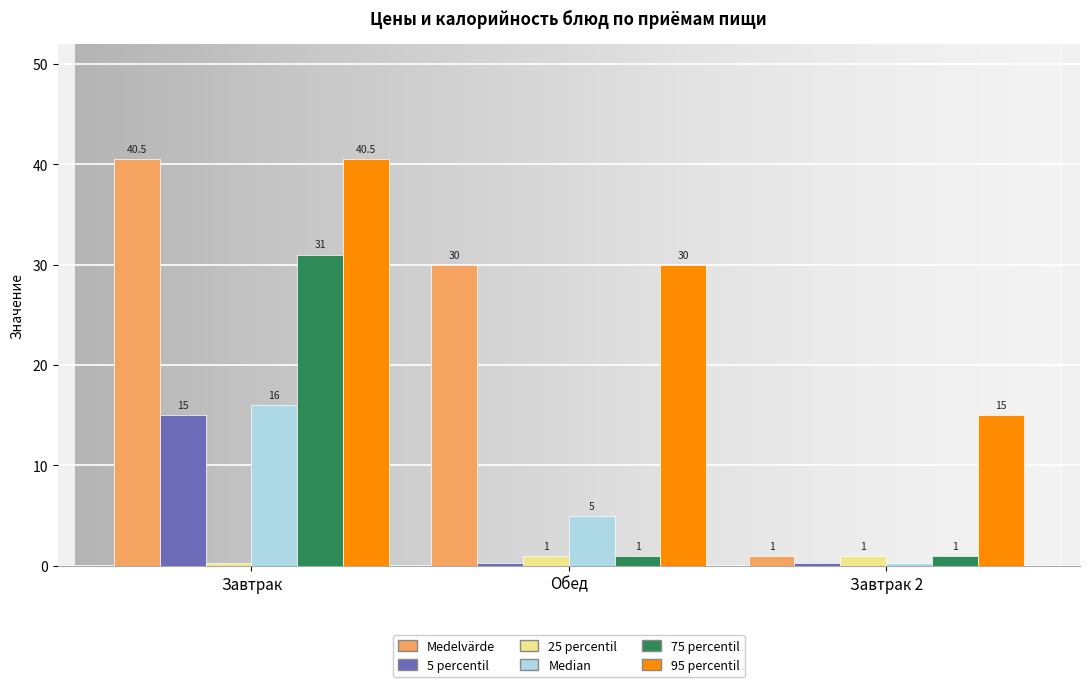

Which label corresponds to the largest value in the chart?

Завтрак